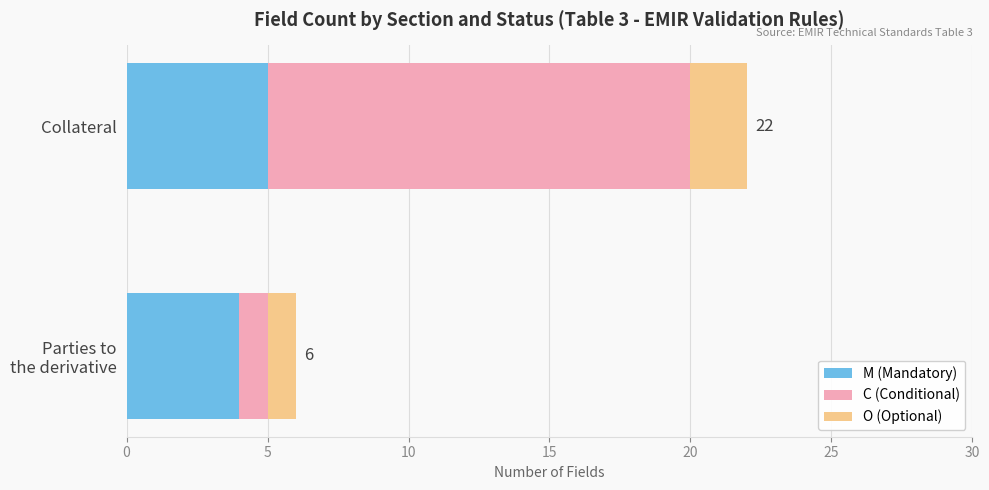

Count the number of data series in this chart.

3